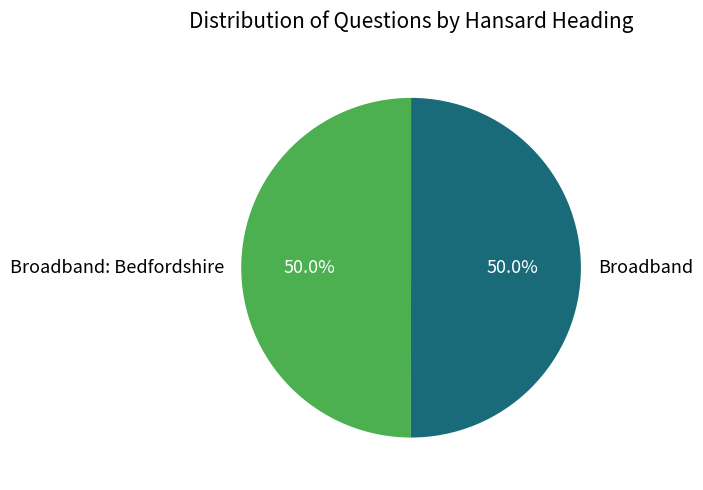

Is the sum of Broadband and Broadband: Bedfordshire greater than half?

Yes